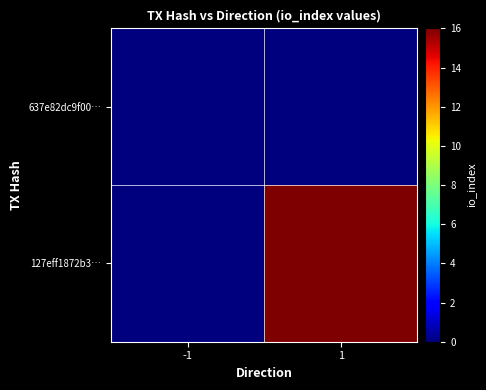

Count the number of data series in this chart.

2